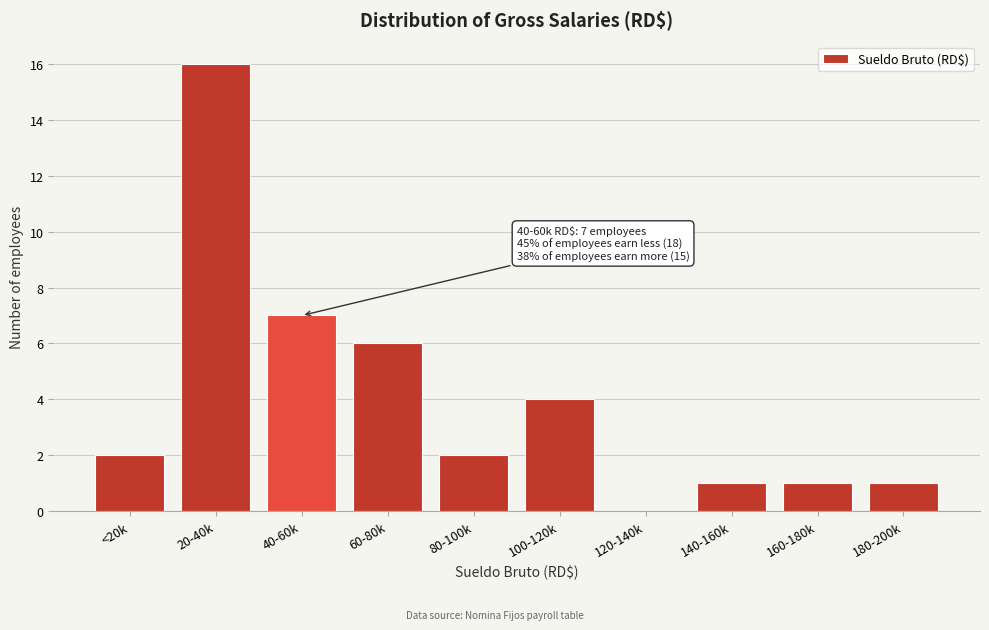

Reading right to left, extract all data points from this chart.

180-200k=1	160-180k=1	140-160k=1	120-140k=0	100-120k=4	80-100k=2	60-80k=6	40-60k=7	20-40k=16	<20k=2